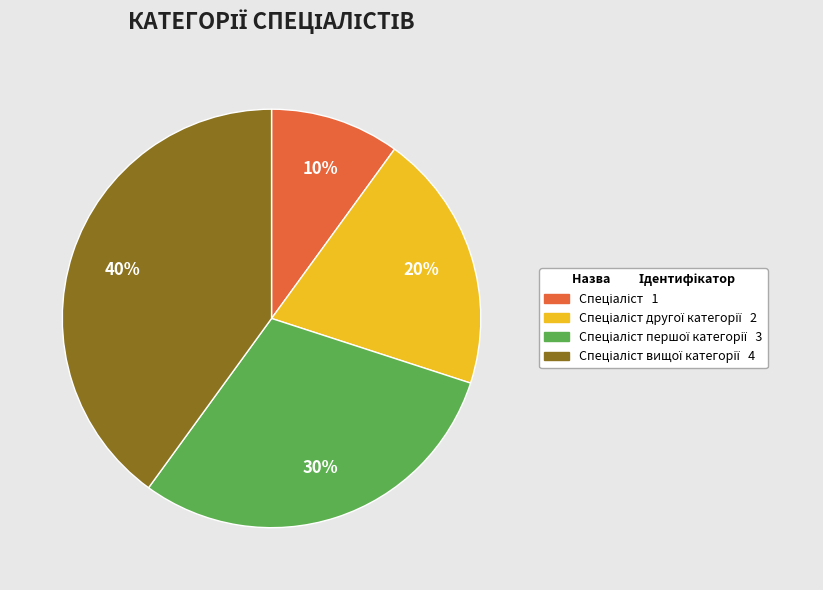

To the nearest percent, what is the difference between the largest and smallest slice percentages?

30%